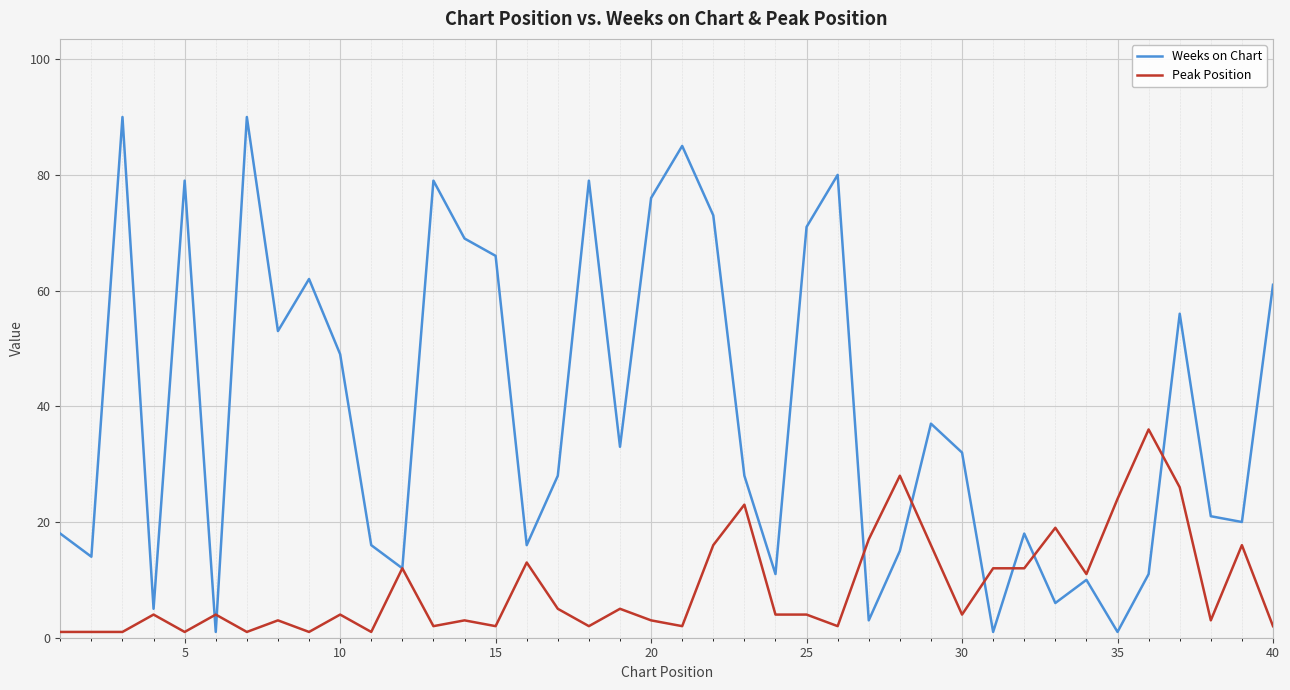

Which series has the largest total across all categories?

Weeks on Chart